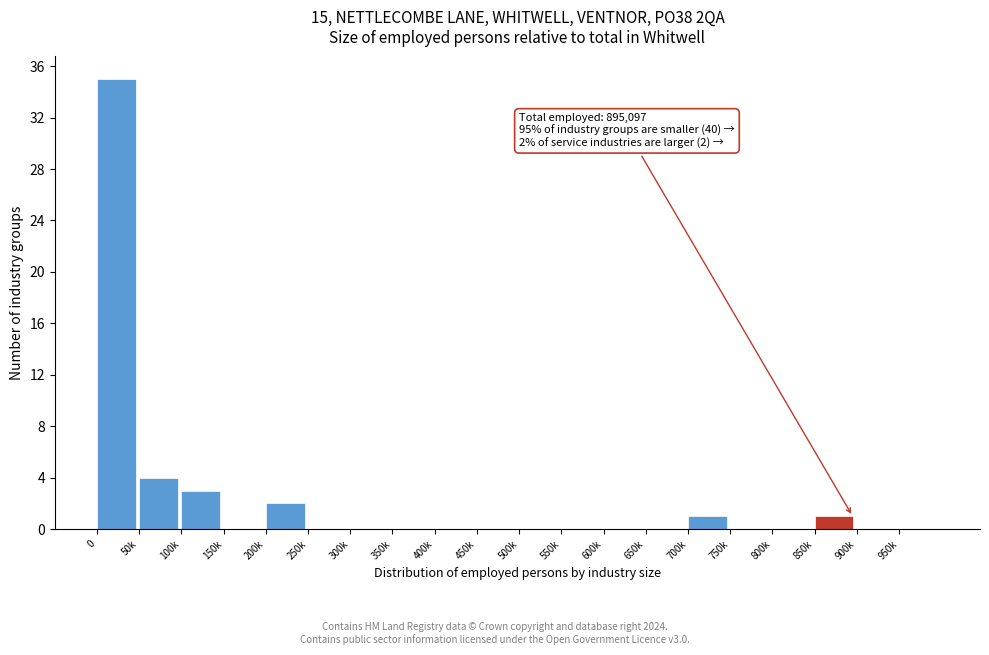

Reading left to right, transcribe all the data shown in this chart.

0=35	50k=4	100k=3	150k=0	200k=2	250k=0	300k=0	350k=0	400k=0	450k=0	500k=0	550k=0	600k=0	650k=0	700k=1	750k=0	800k=0	850k=1	900k=0	950k=0